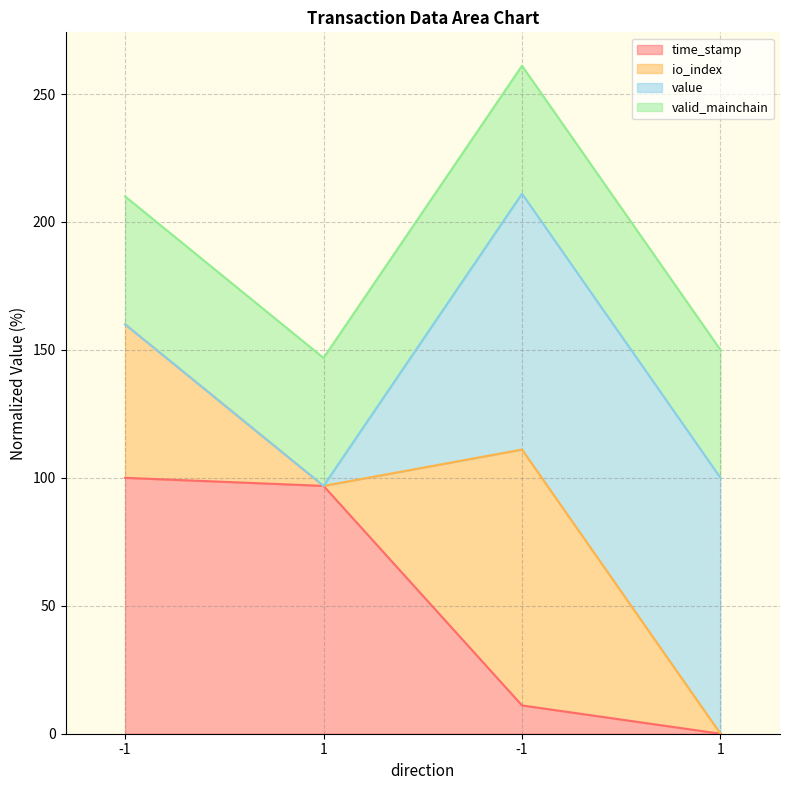

What is the label of the 3rd point from the left?

-1